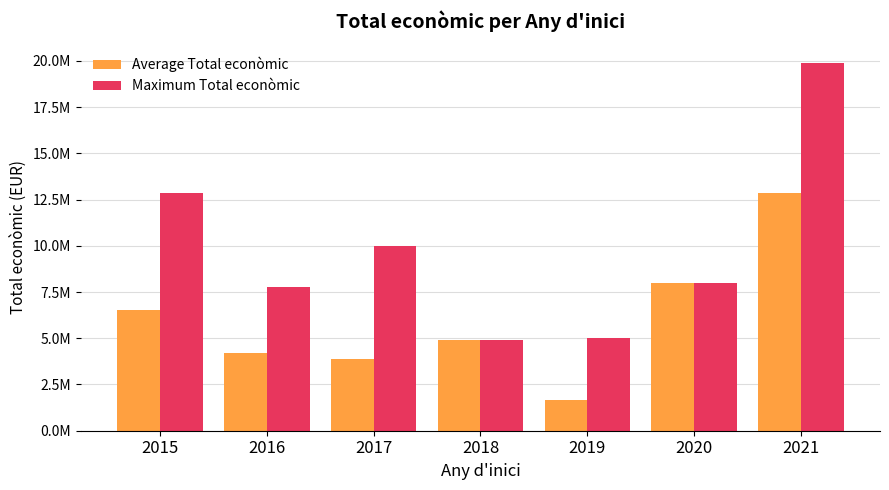

Between 2021 and 2018, which is larger?

2021